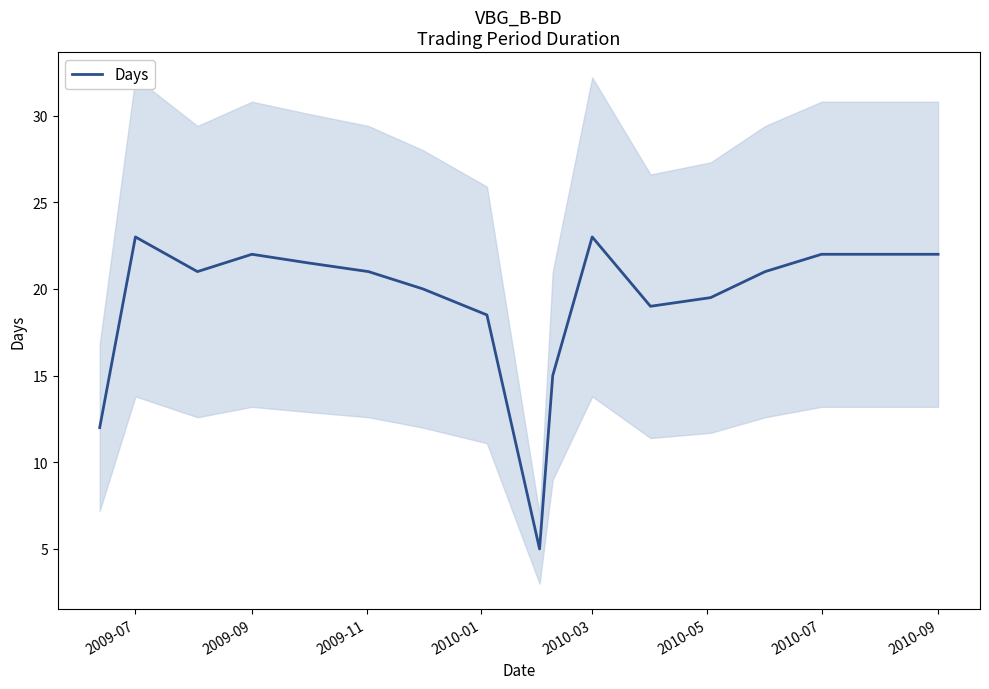

True or false: Days has a value of 5.9 at 2009-07.

False